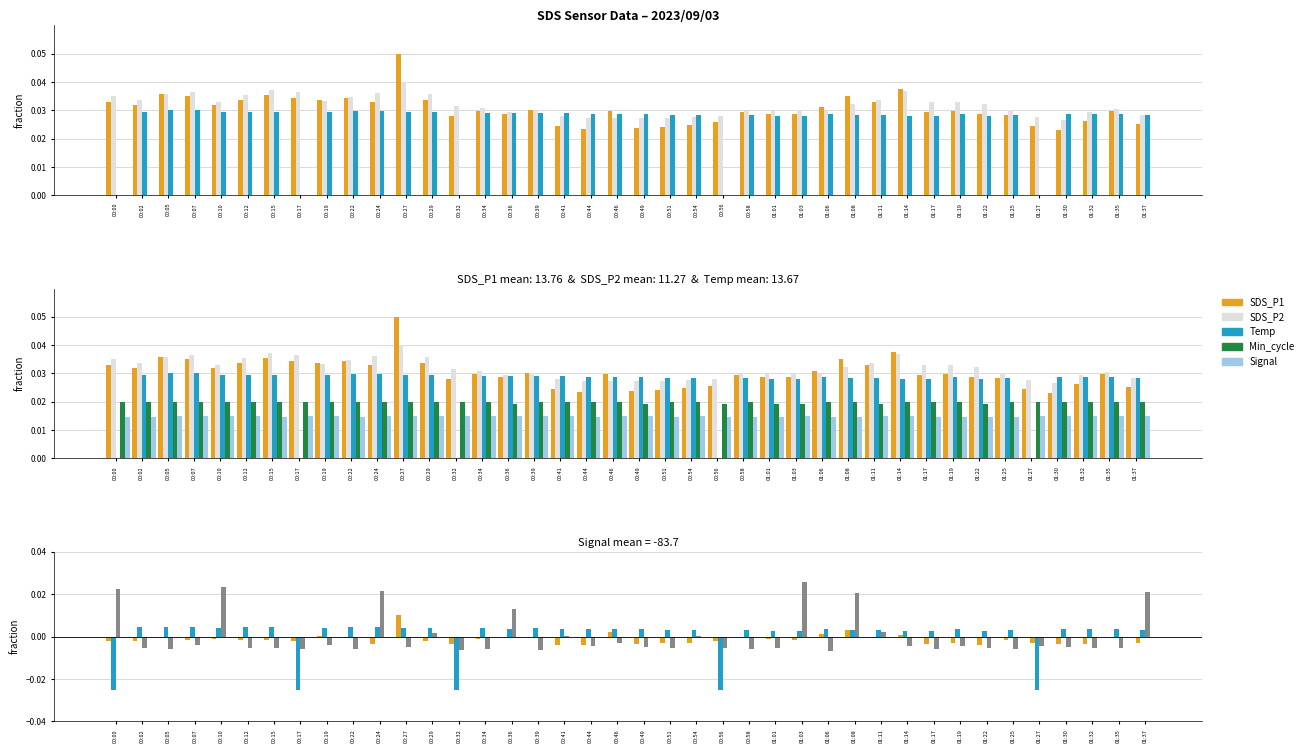

What is the total value across all series at 00:10?

0.2